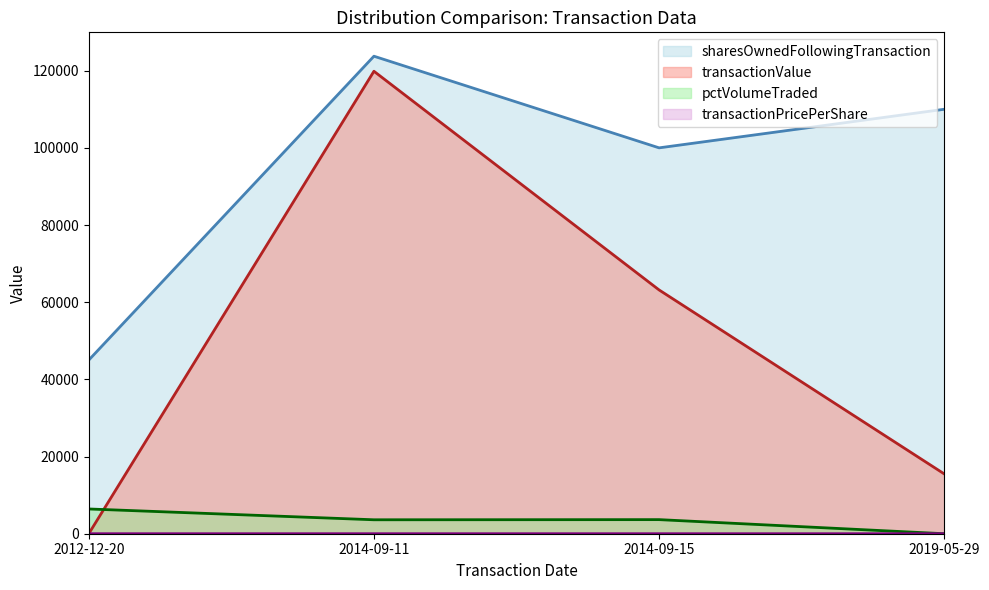

True or false: transactionPricePerShare and sharesOwnedFollowingTransaction intersect in this chart.

False